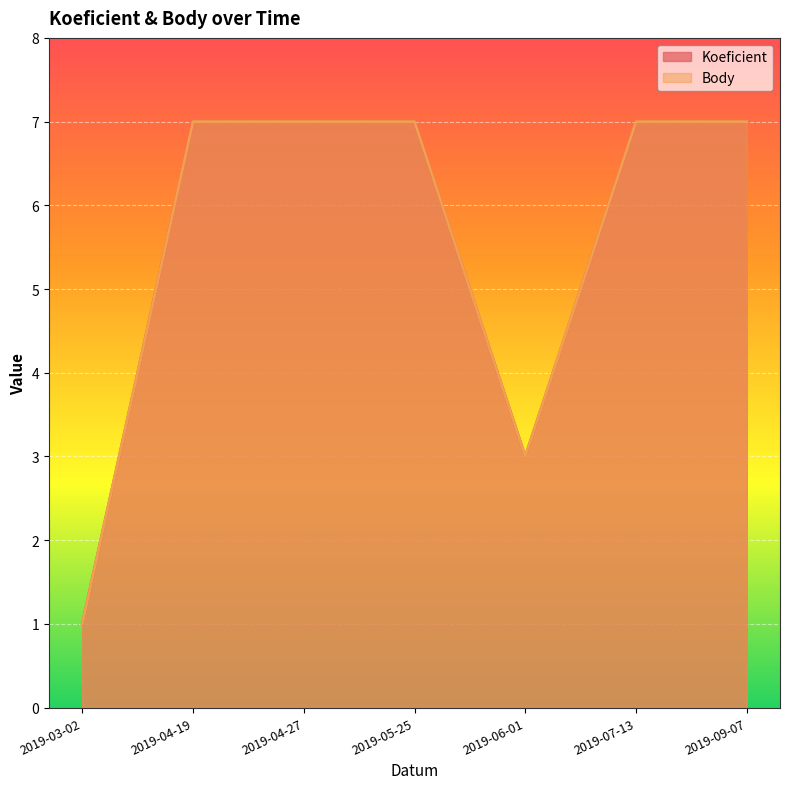

What is the minimum value for Body?

1